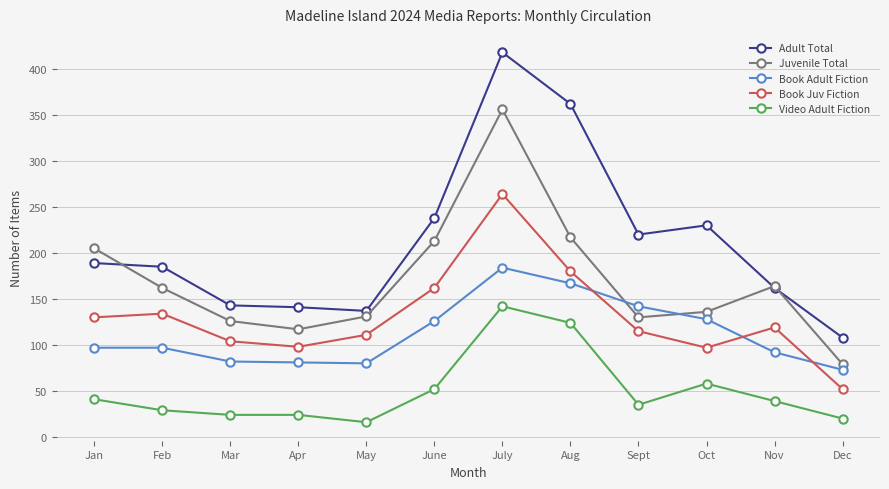

What is the spread (max minus min) of values at July?

276